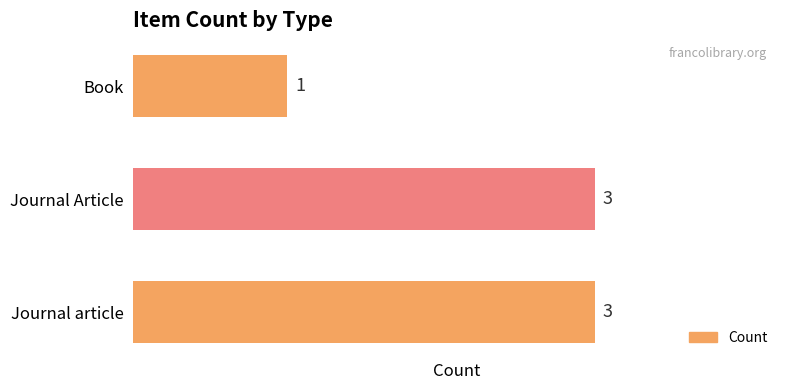

Reading top to bottom, extract all data points from this chart.

Book=1	Journal Article=3	Journal article=3